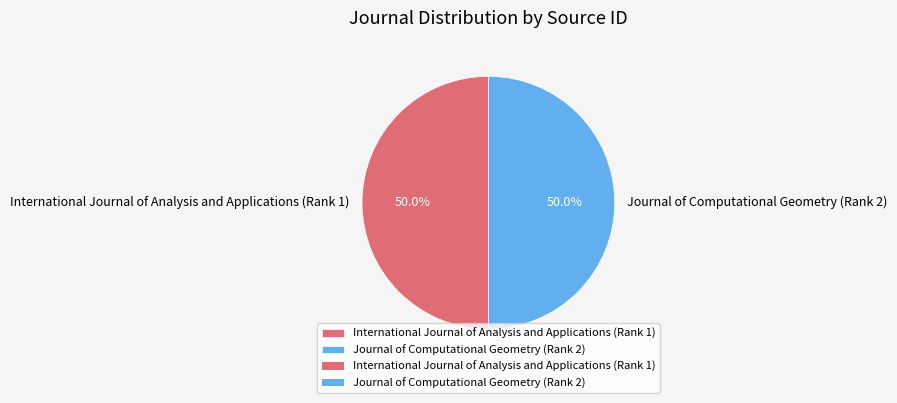

What is the total percentage of Journal of Computational Geometry (Rank 2) and International Journal of Analysis and Applications (Rank 1)?

100.0%